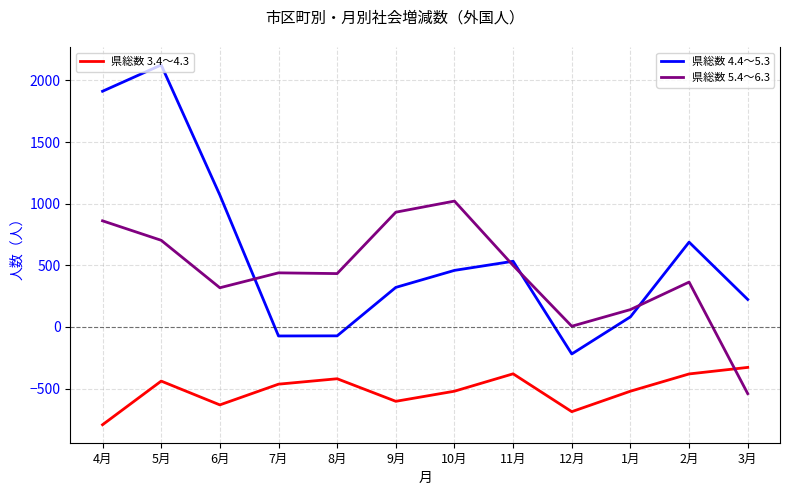

What is the greatest value displayed?

2125